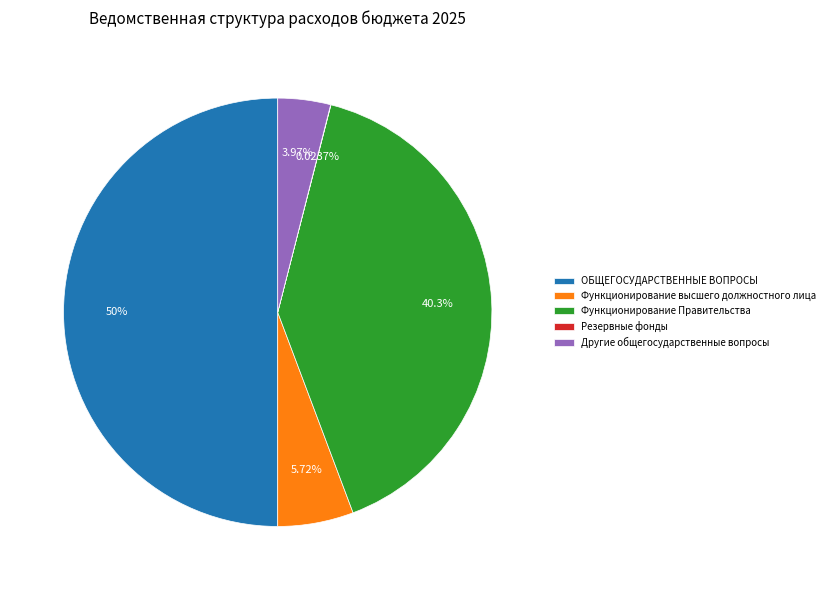

Approximately how many times larger is the value at ОБЩЕГОСУДАРСТВЕННЫЕ ВОПРОСЫ compared to Функционирование Правительства?

1.2